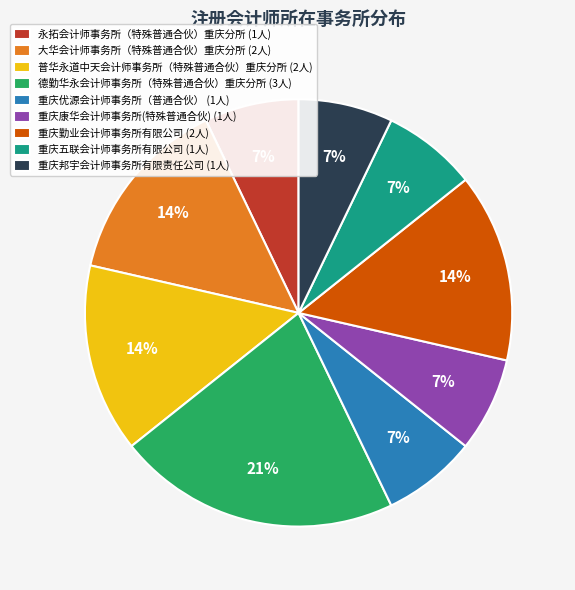

The 重庆勤业会计师事务所有限公司 slice represents 3% of the pie. True or false?

False